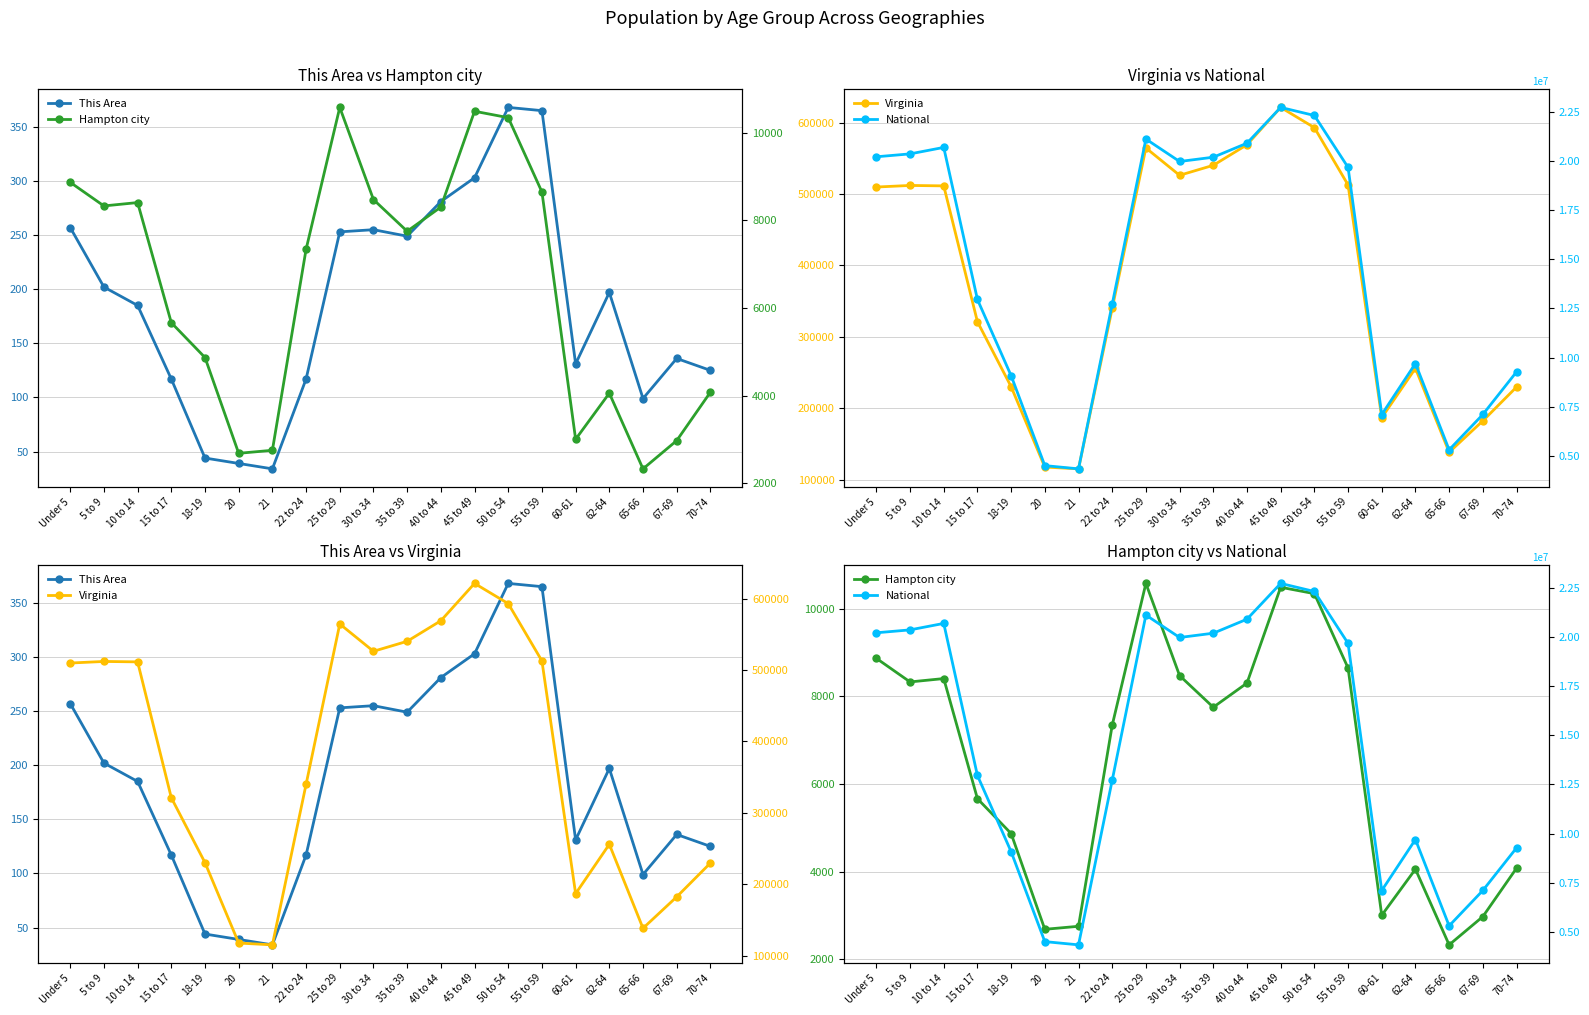

Rank the series by their maximum value, from lowest to highest.

This Area, Hampton city, Virginia, National